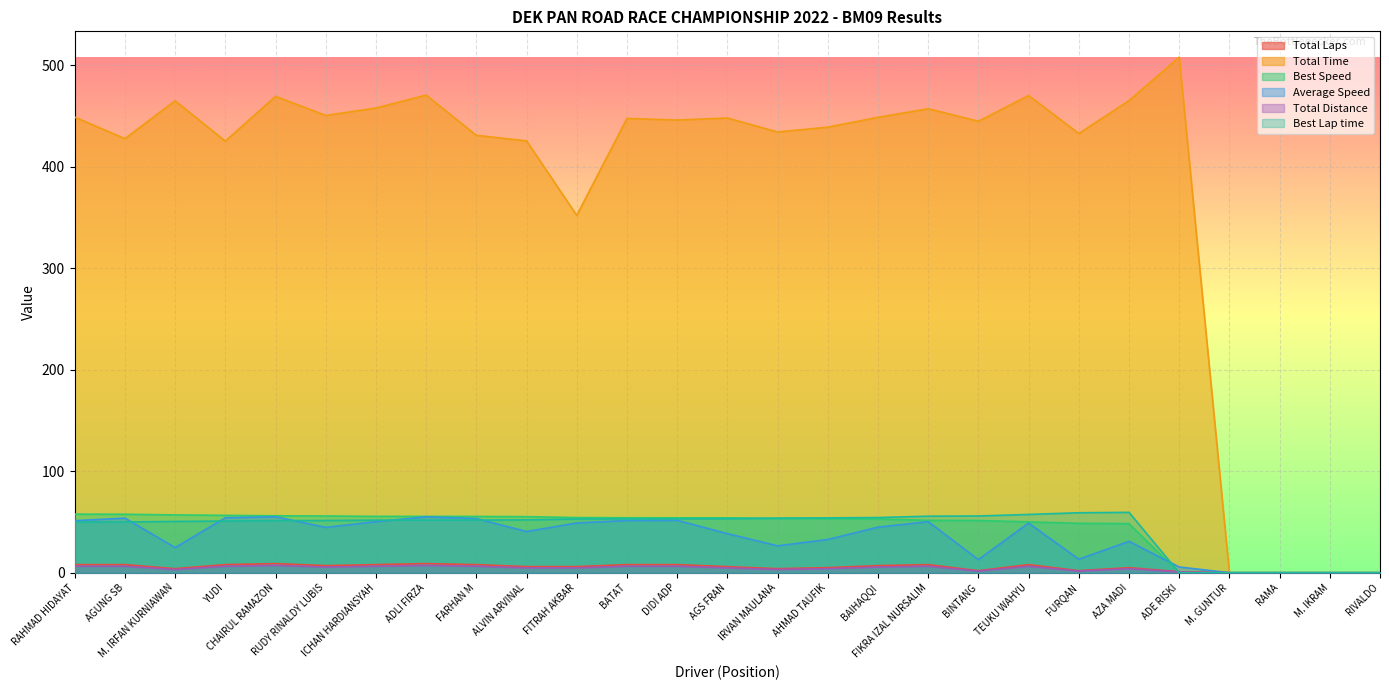

At which category does the chart reach its minimum across all series?

M. GUNTUR